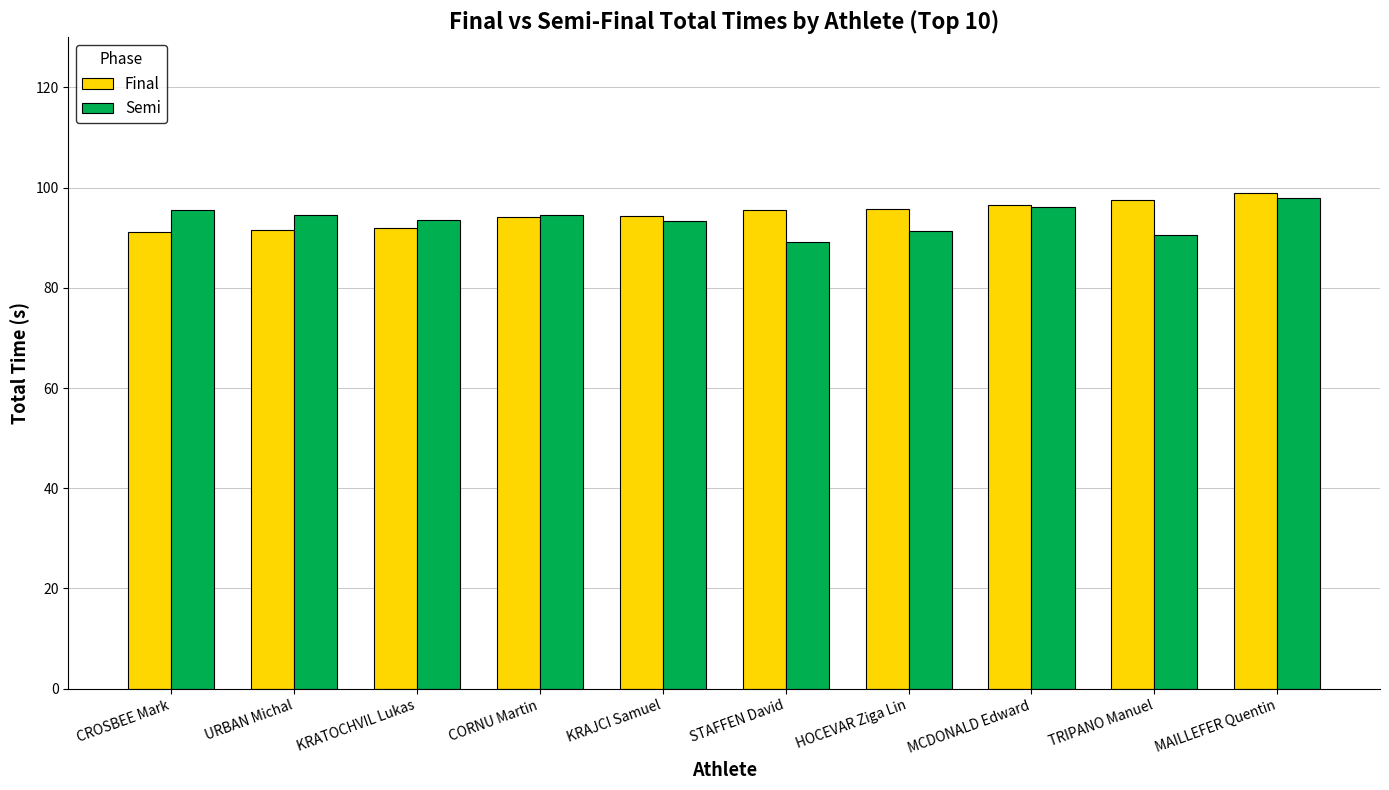

What is the total value across all series at CROSBEE Mark?

186.7